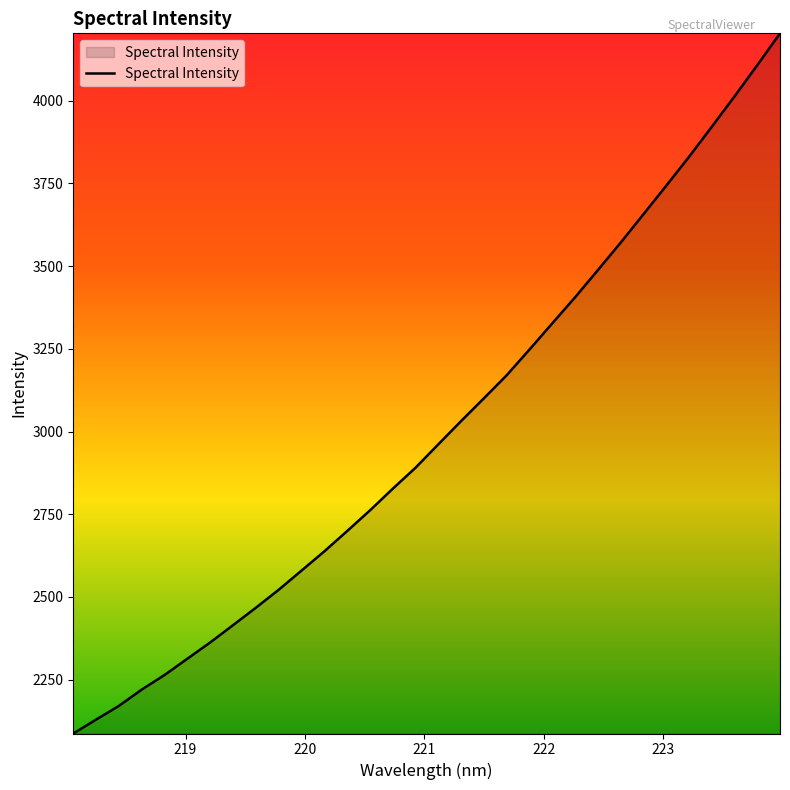

What is the greatest value displayed?

4204.0